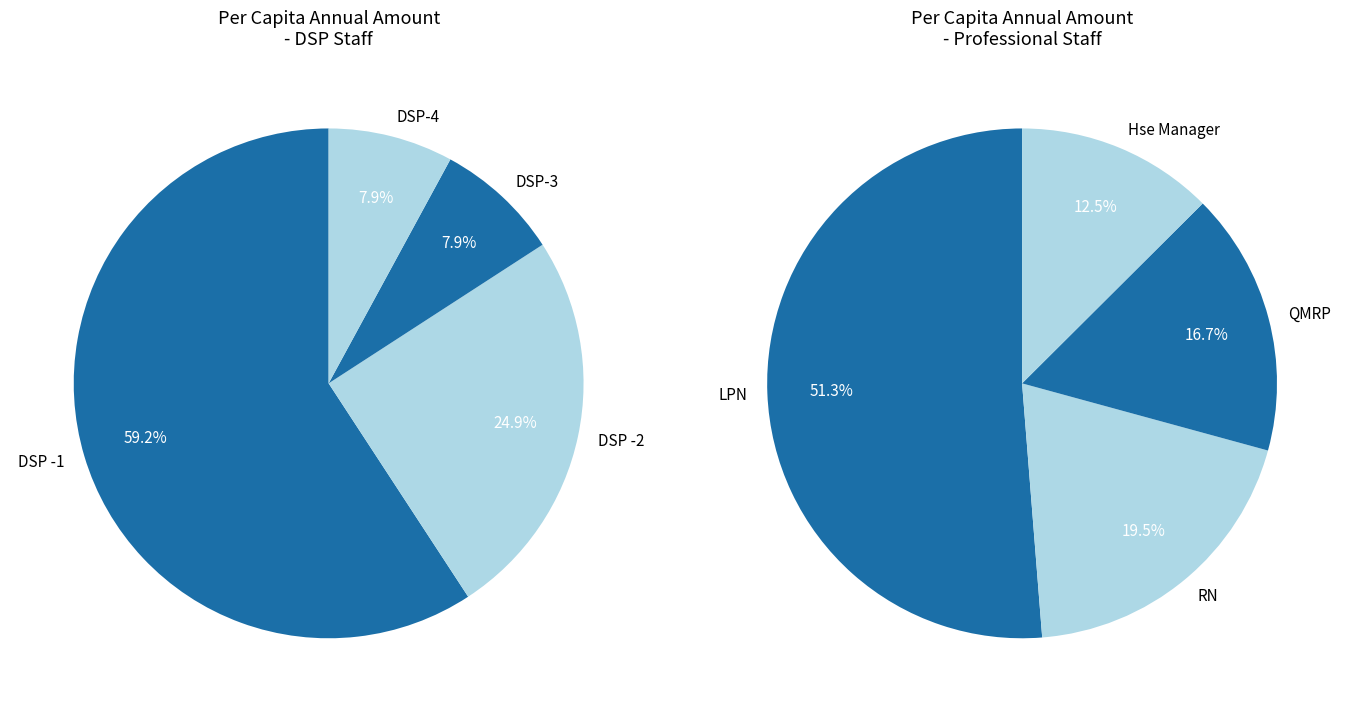

Does QMRP represent more than half of the total?

No